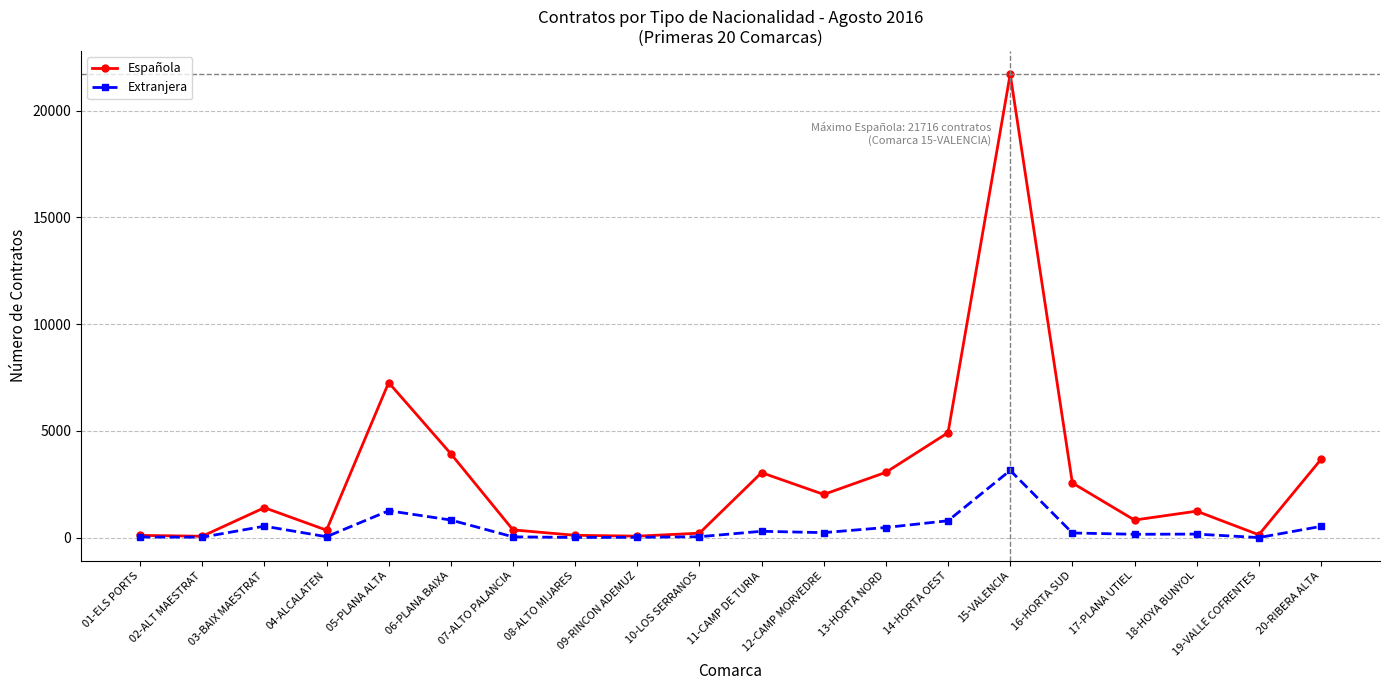

What position from the right is 03-BAIX MAESTRAT?

18